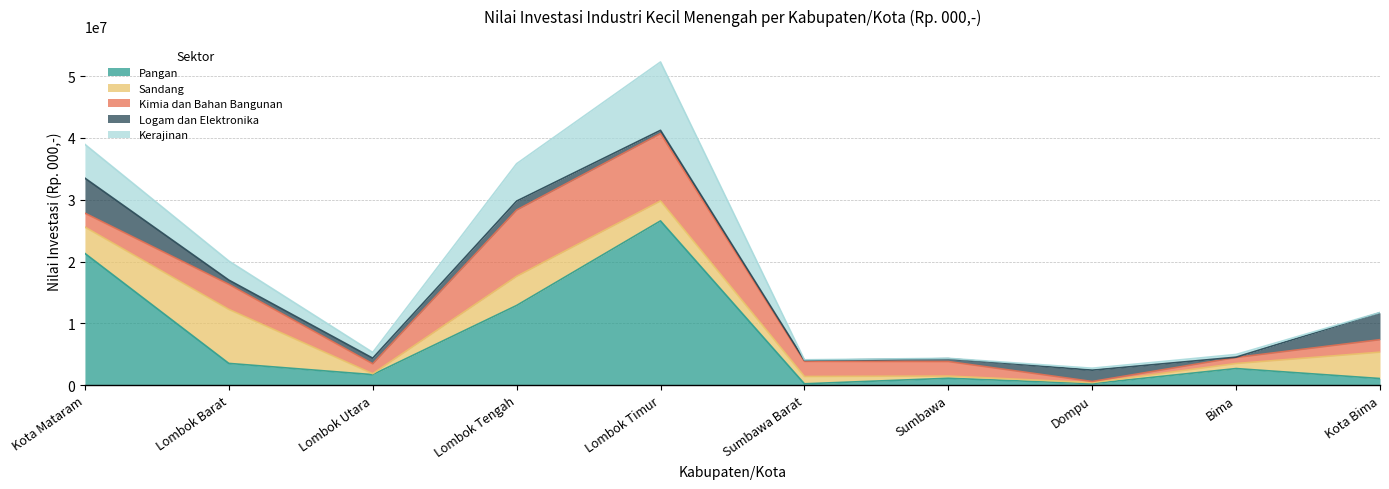

What value does the Pangan series have at Sumbawa, to the nearest 100?

1114000